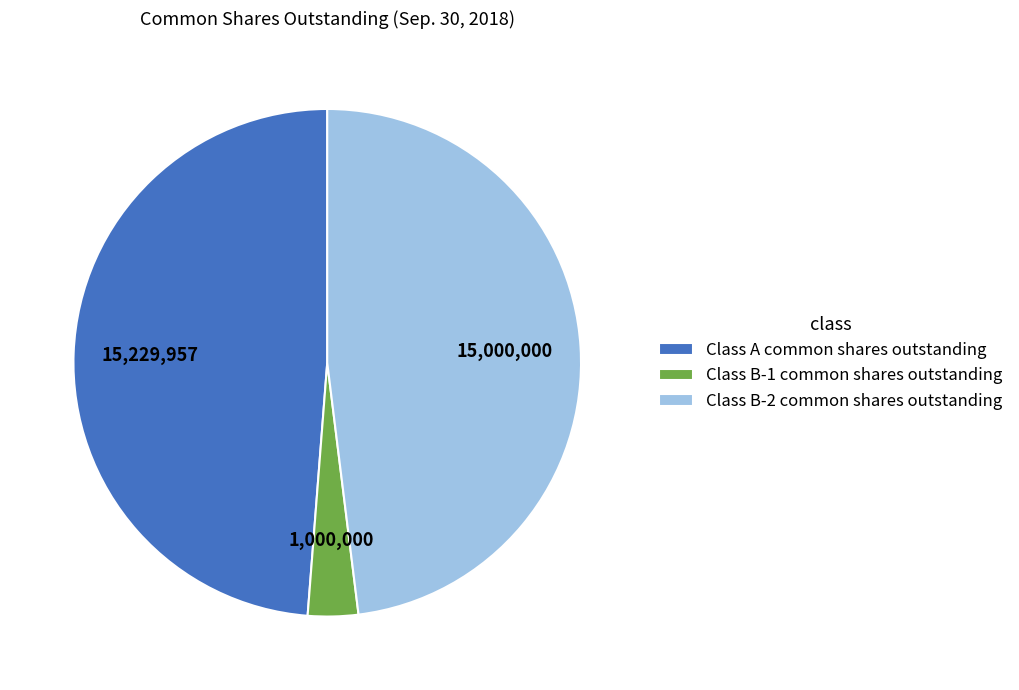

What is the ratio of the value at Class B-2 common shares outstanding to the value at Class B-1 common shares outstanding?

15.0